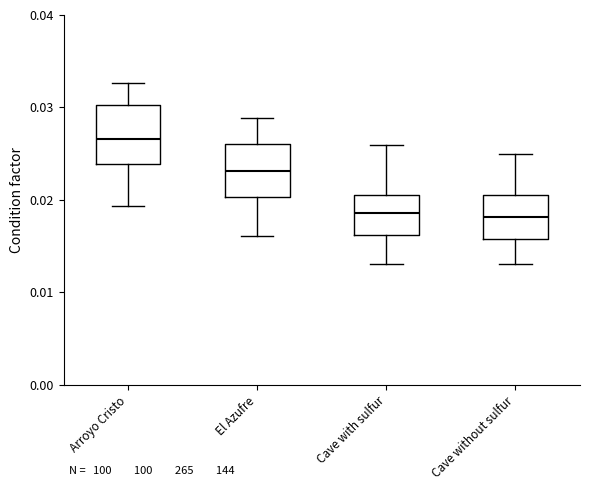

Which box's median line is the highest?

Arroyo Cristo